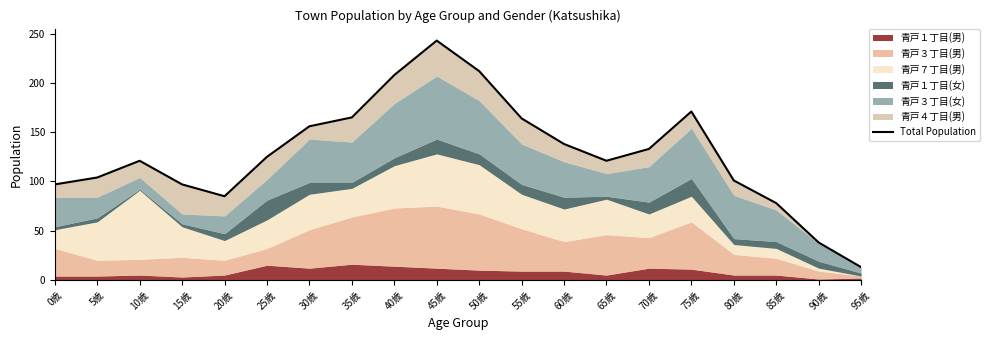

What is the value of the 1st point from the left?

97